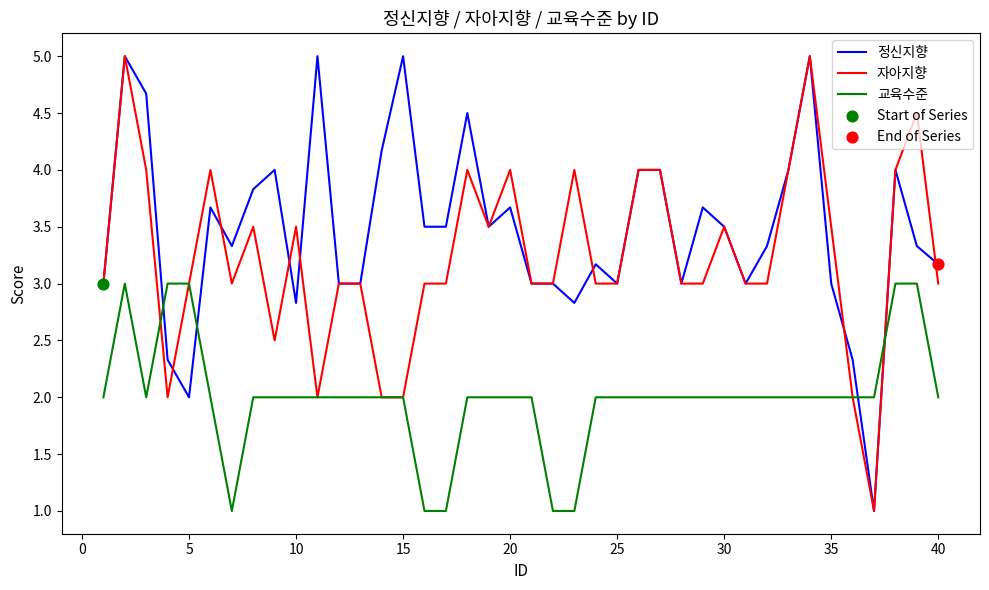

Which series has the largest total across all categories?

정신지향